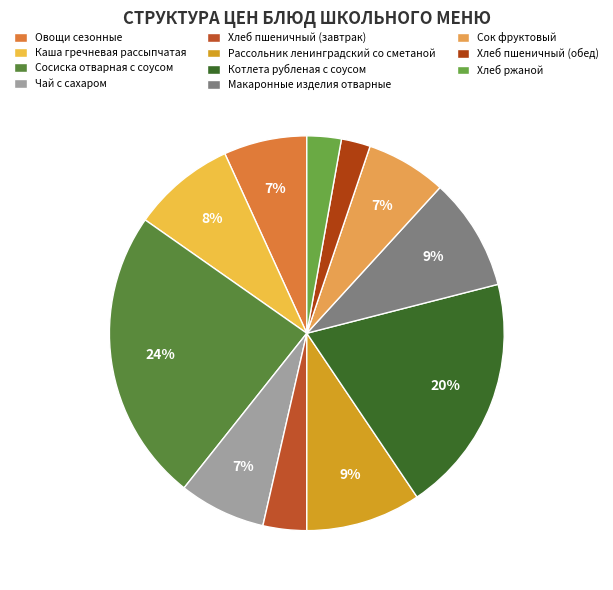

Does Овощи сезонные represent more than half of the total?

No